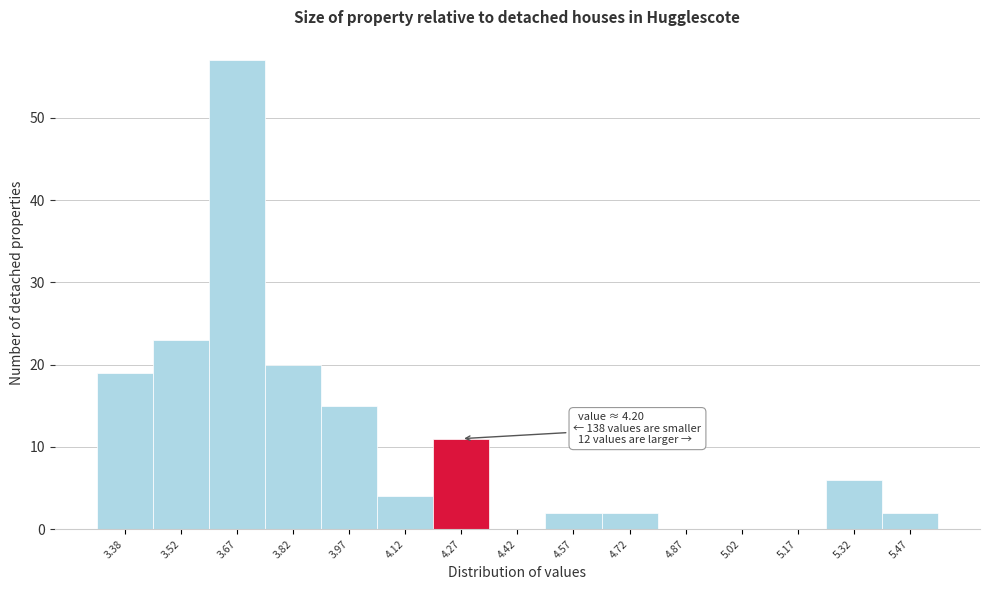

Which range on the x-axis has the tallest bar?

3.60 to 3.75